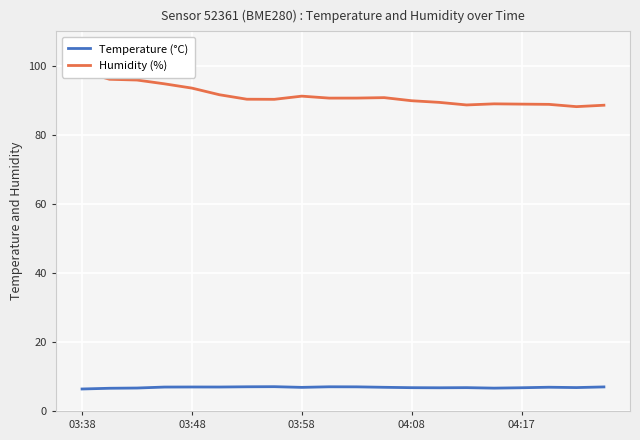

What is the smallest value displayed?

6.4